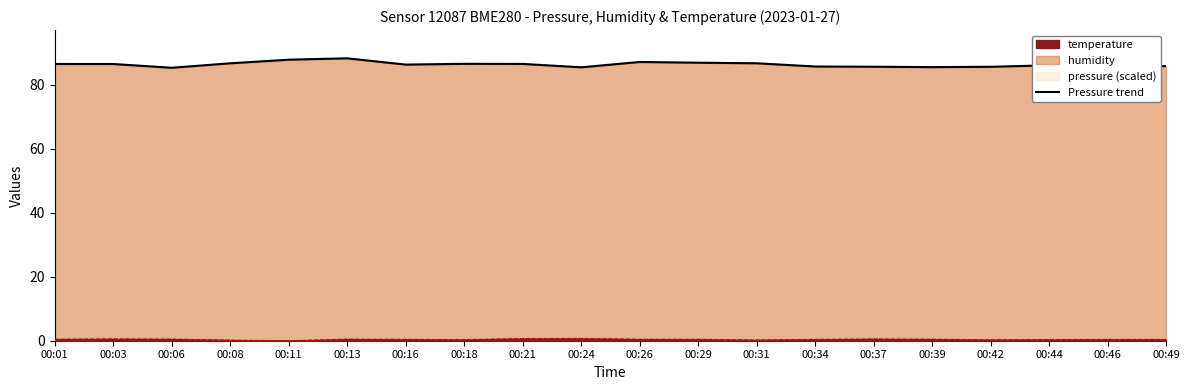

Reading left to right, transcribe all the data shown in this chart.

86.6	86.6	85.4	86.8	87.9	88.3	86.4	86.6	86.6	85.5	87.2	87.0	86.8	85.8	85.7	85.6	85.7	86.2	85.8	85.9